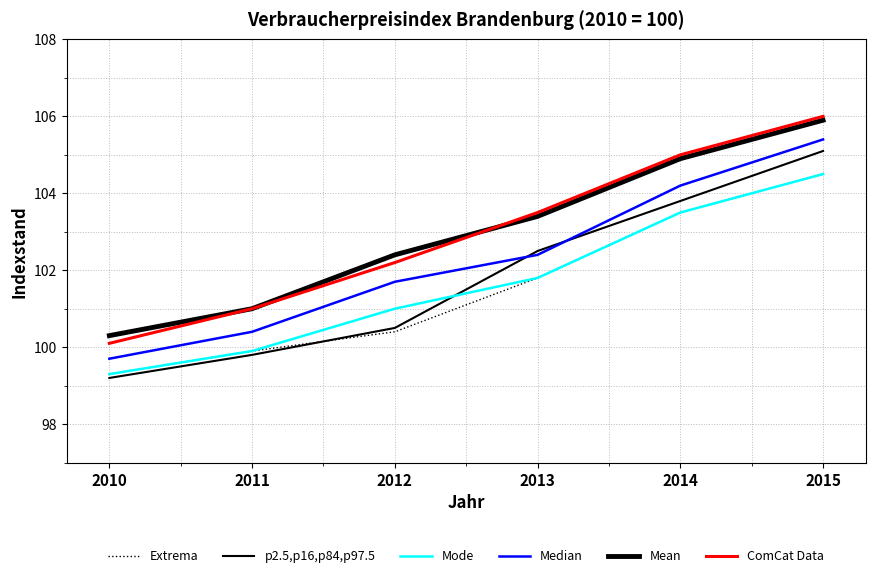

Does the chart have visible grid lines?

Yes